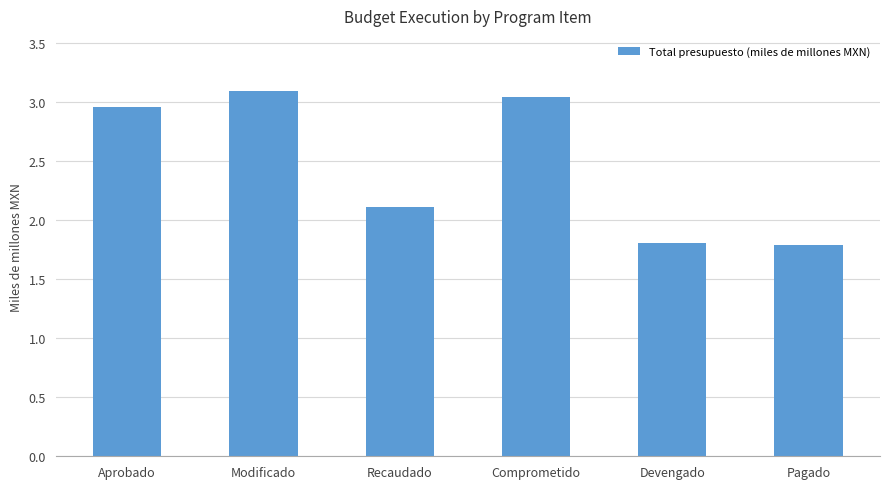

What is the difference between the second highest and minimum values?

1.3